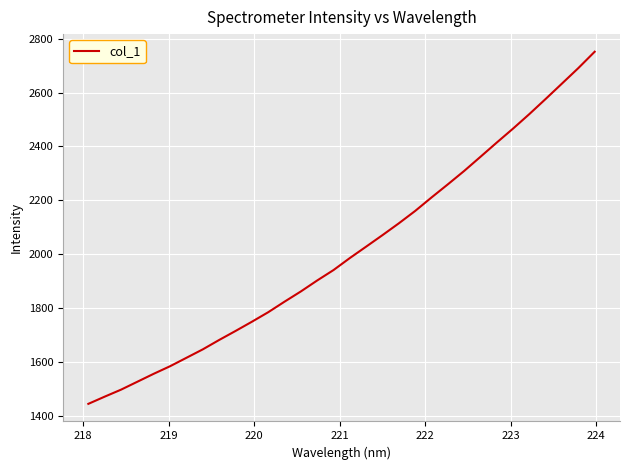

What is the smallest value displayed?

1444.0